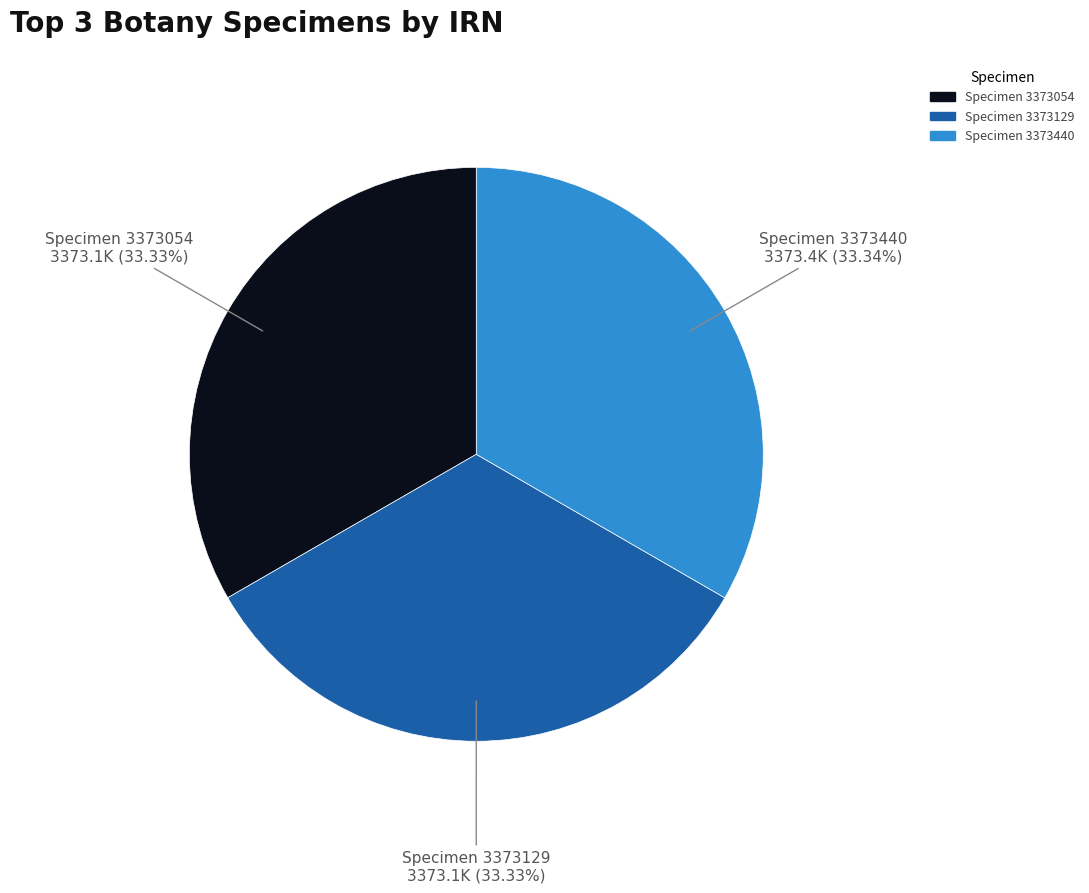

Count the number of slices in the pie.

3